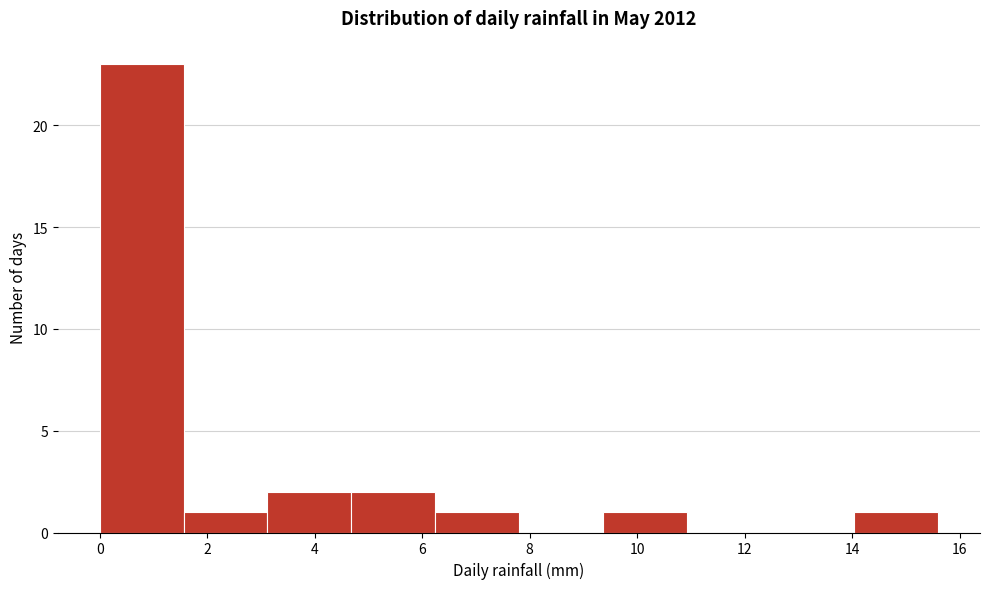

How tall is the bar that spans 3.12 to 4.68 on the x-axis? Neither the bar edges nor the heights are printed on the chart, so give them approximately, as read against the axes.

2